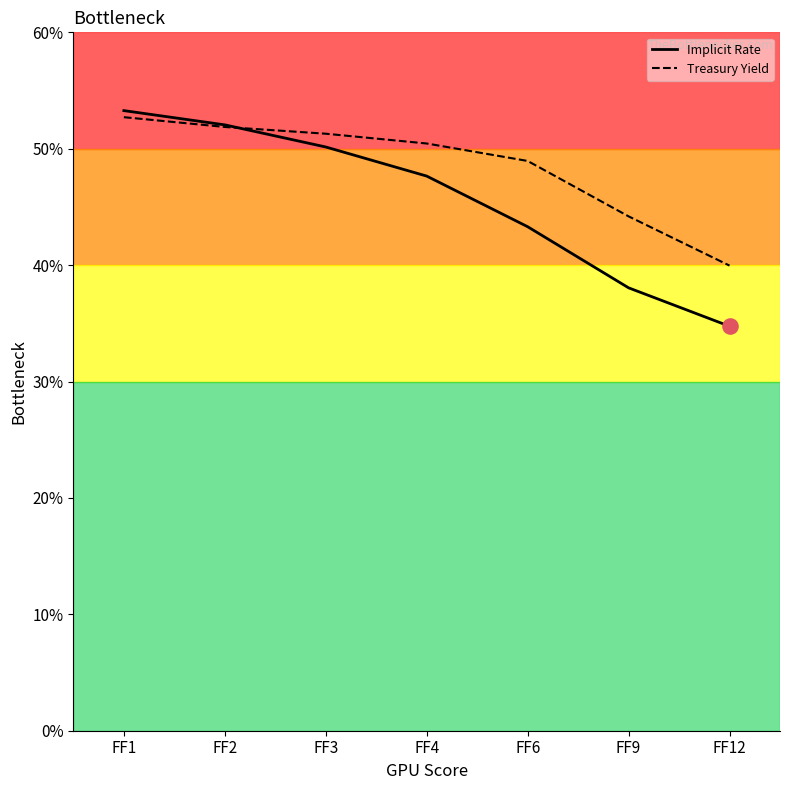

At how many categories does at least one series exceed 4?

6